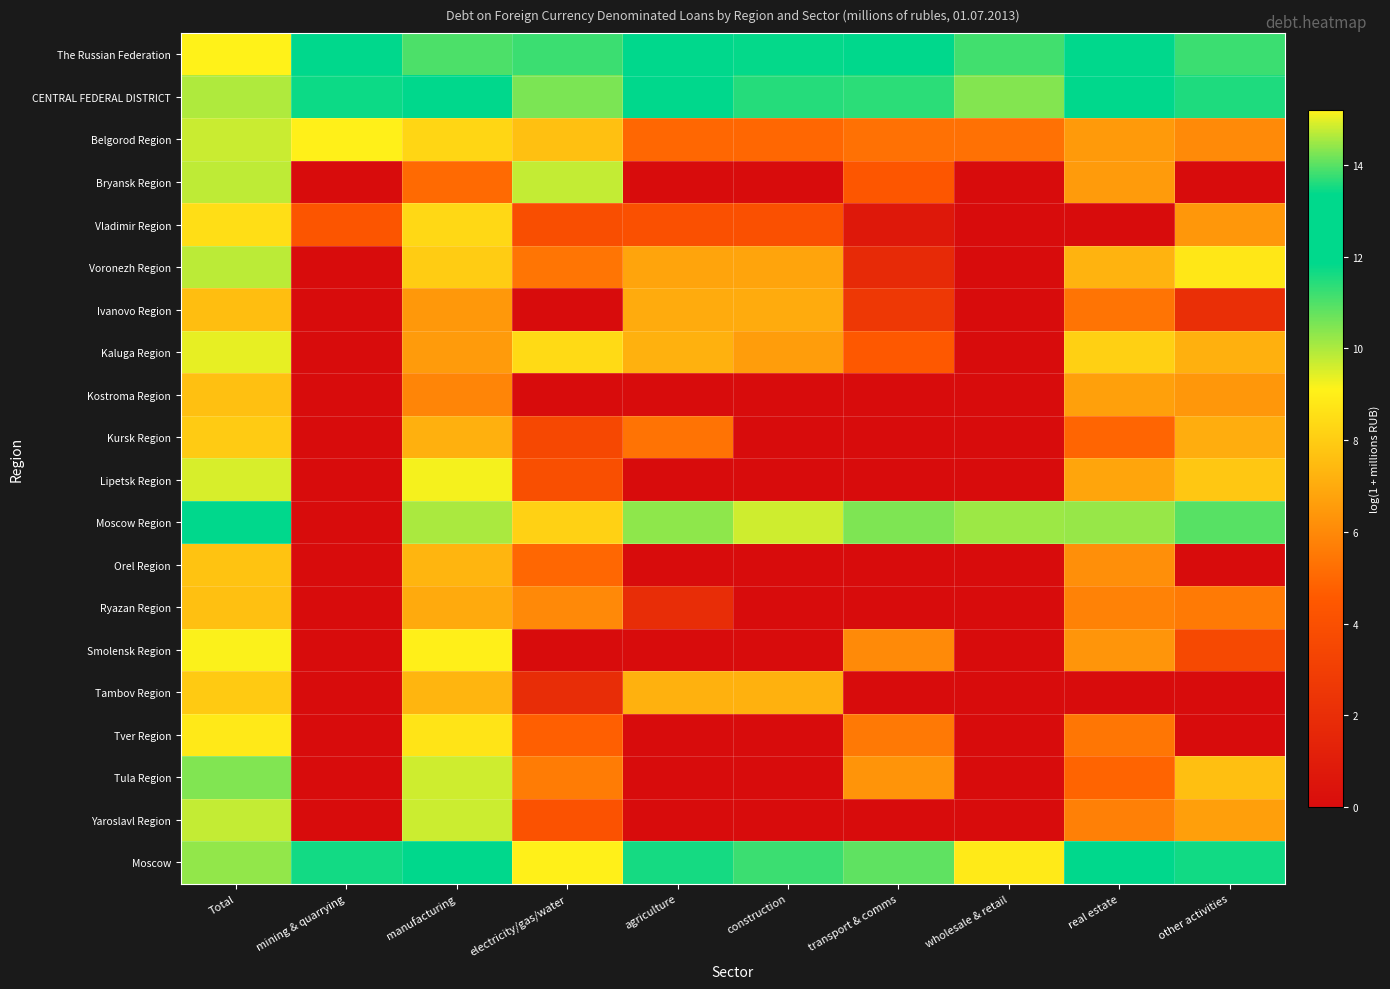

What is the difference between the highest and lowest values at Total?

7.6